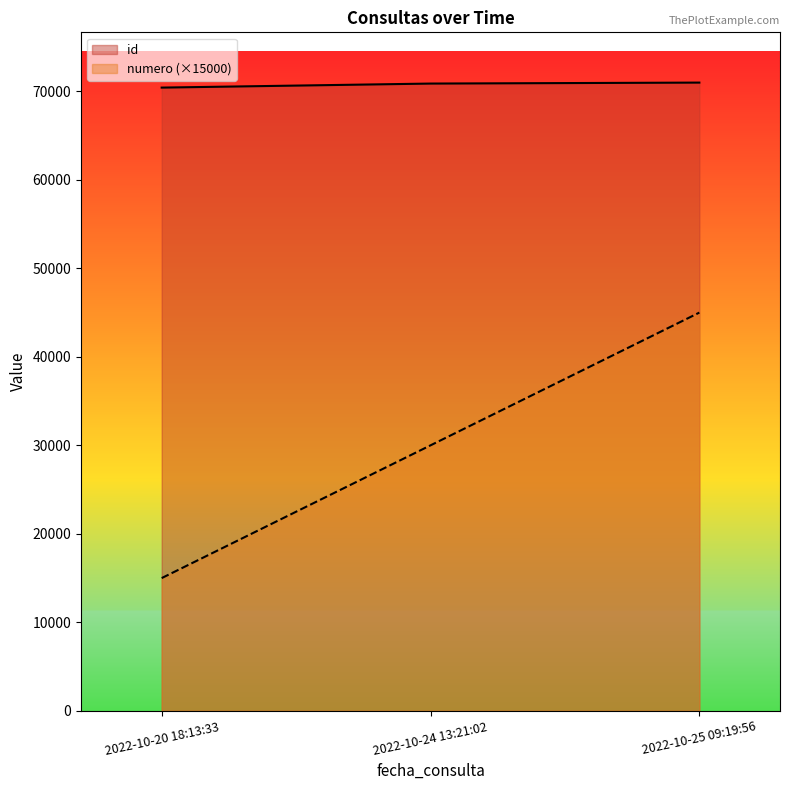

Does the chart display data point markers on the line(s)?

No